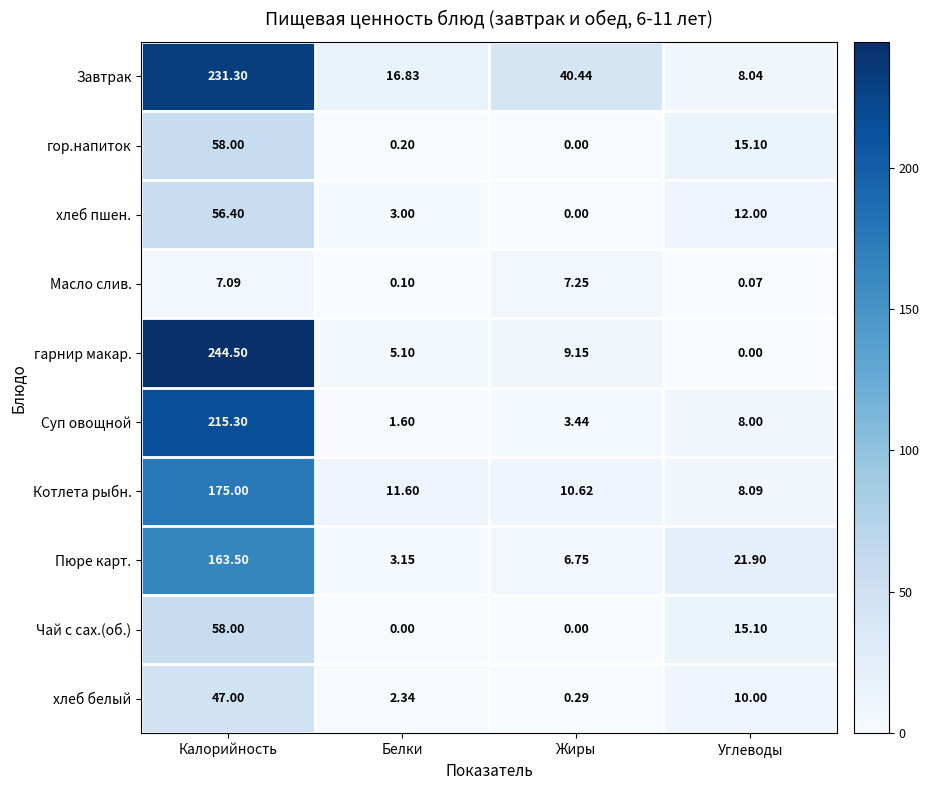

Is the value of Суп овощной at Углеводы greater than the value of Масло слив. at Белки?

Yes